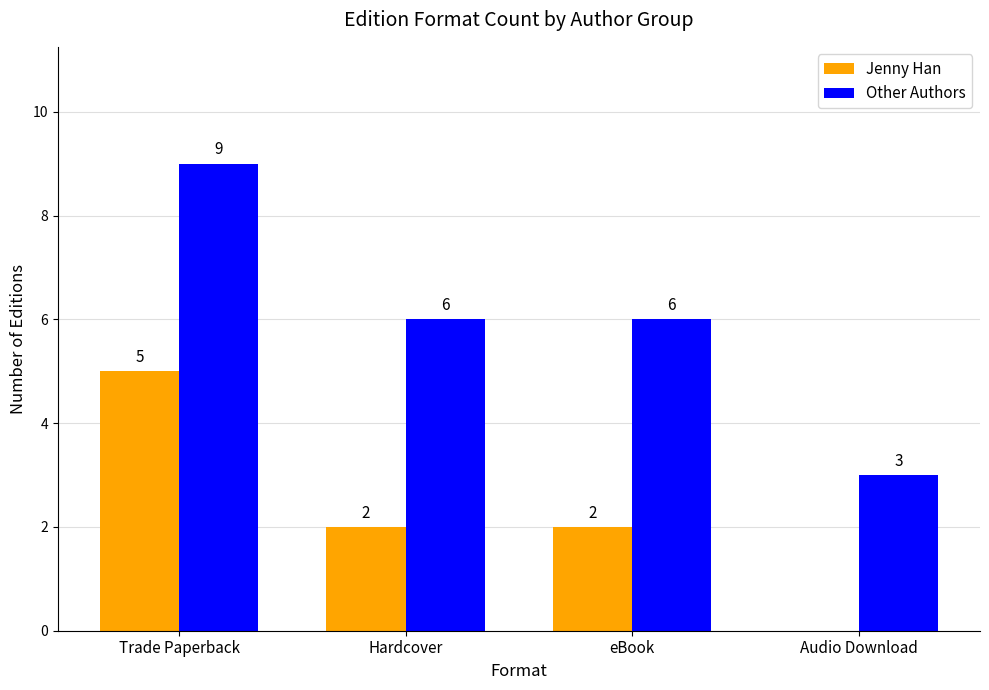

What is the highest value of the Other Authors series?

9